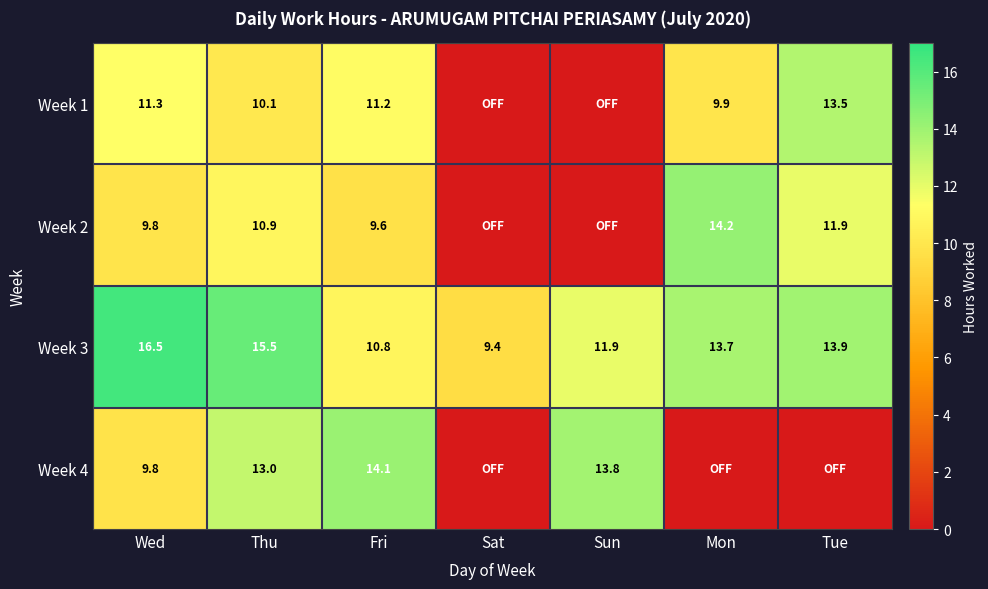

True or false: Week 2 has a value of 24.0 at Mon.

False